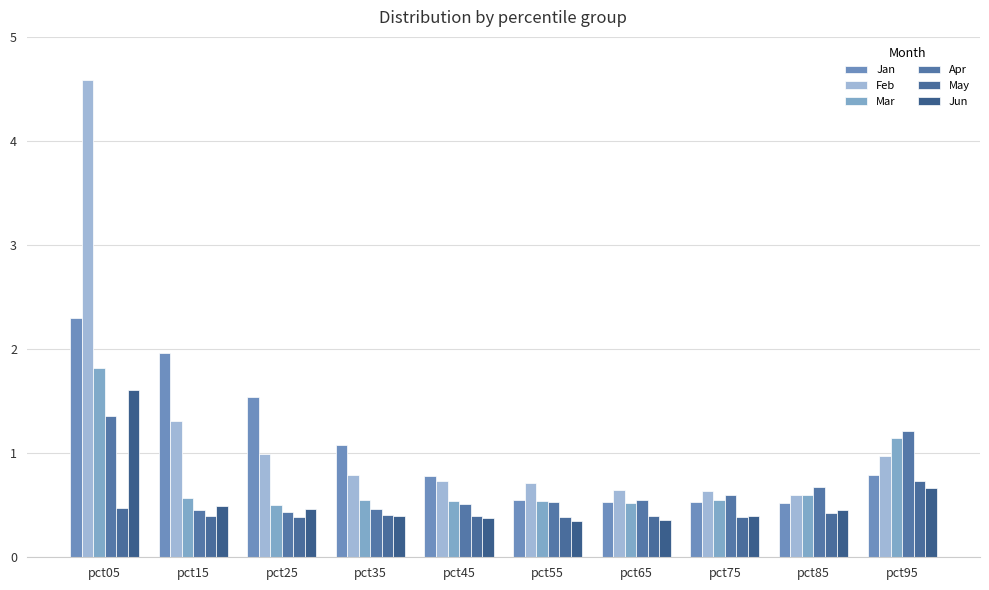

The value of Mar at pct75 is 0.6. True or false?

True